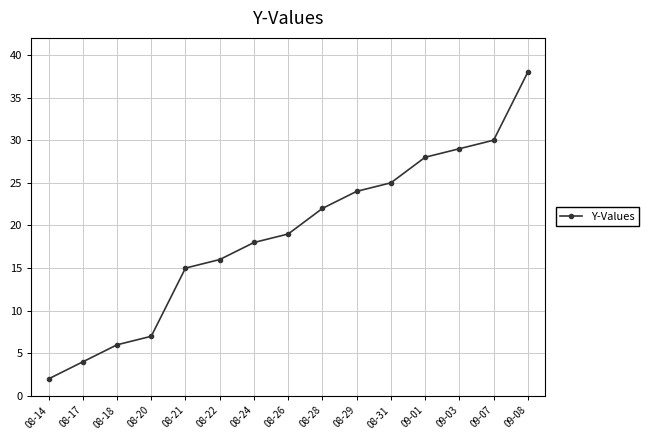

Where is the data nearest to the value 20?

08-26